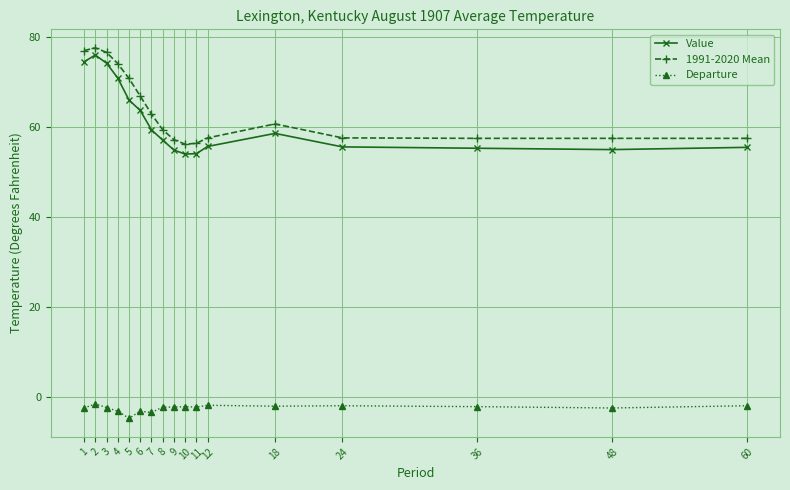

What are all the series names shown in the legend?

Value, 1991-2020 Mean, Departure